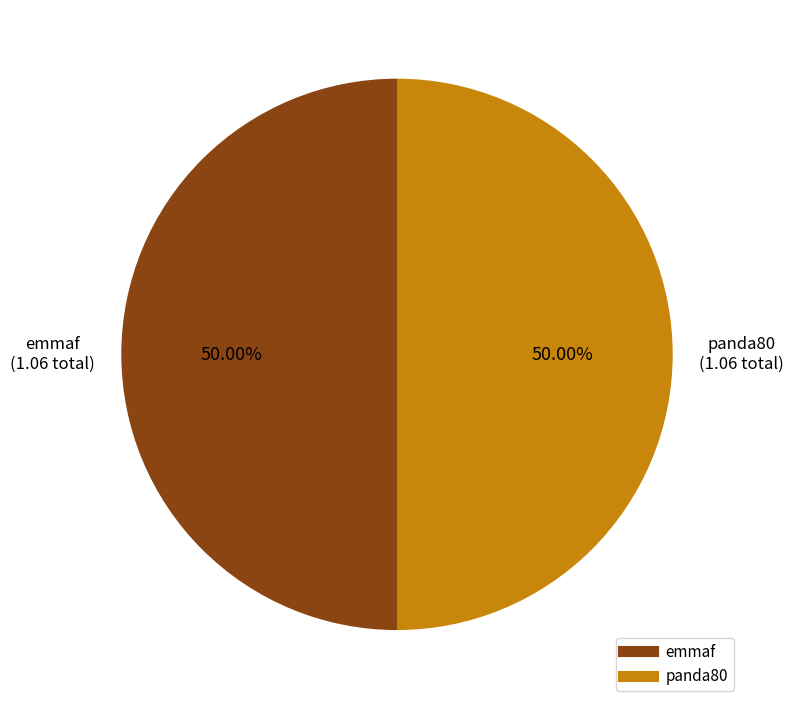

To the nearest percent, what is the difference between the largest and smallest slice percentages?

0%